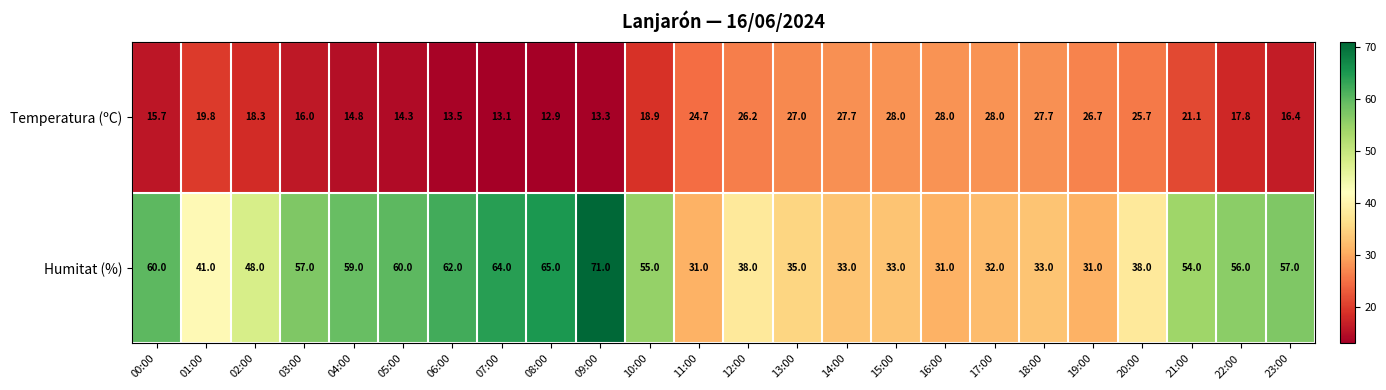

What is the spread (max minus min) of values at 14:00?

5.3